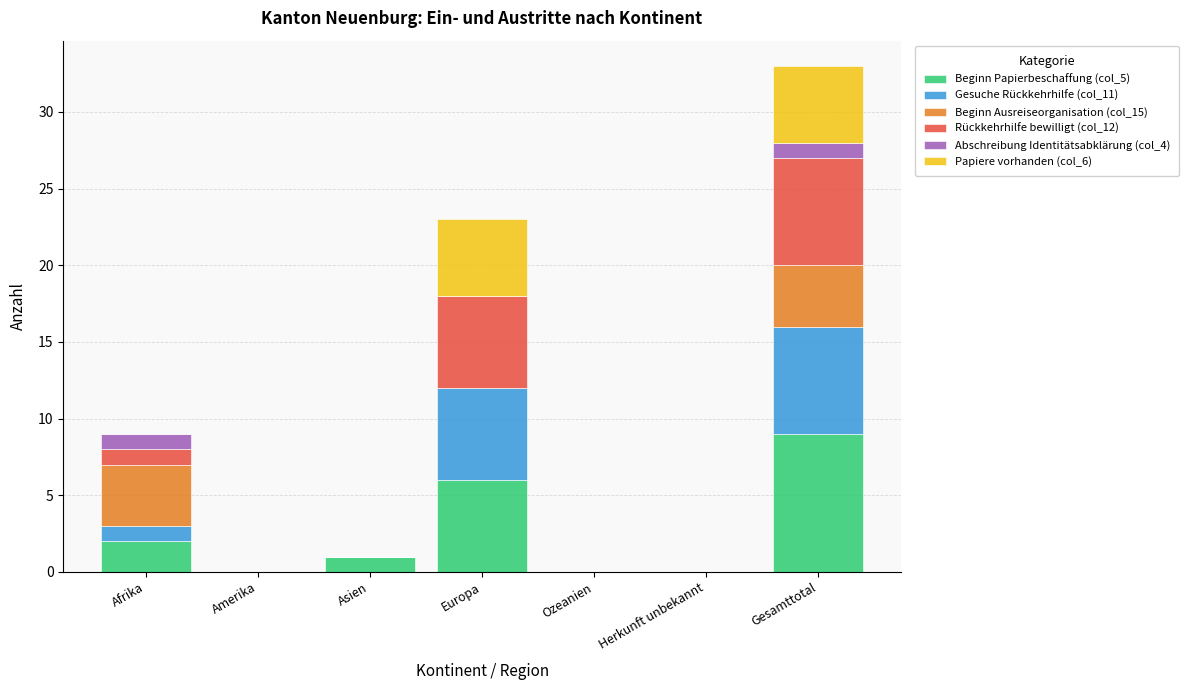

At which category is the sum across all series the highest?

Gesamttotal